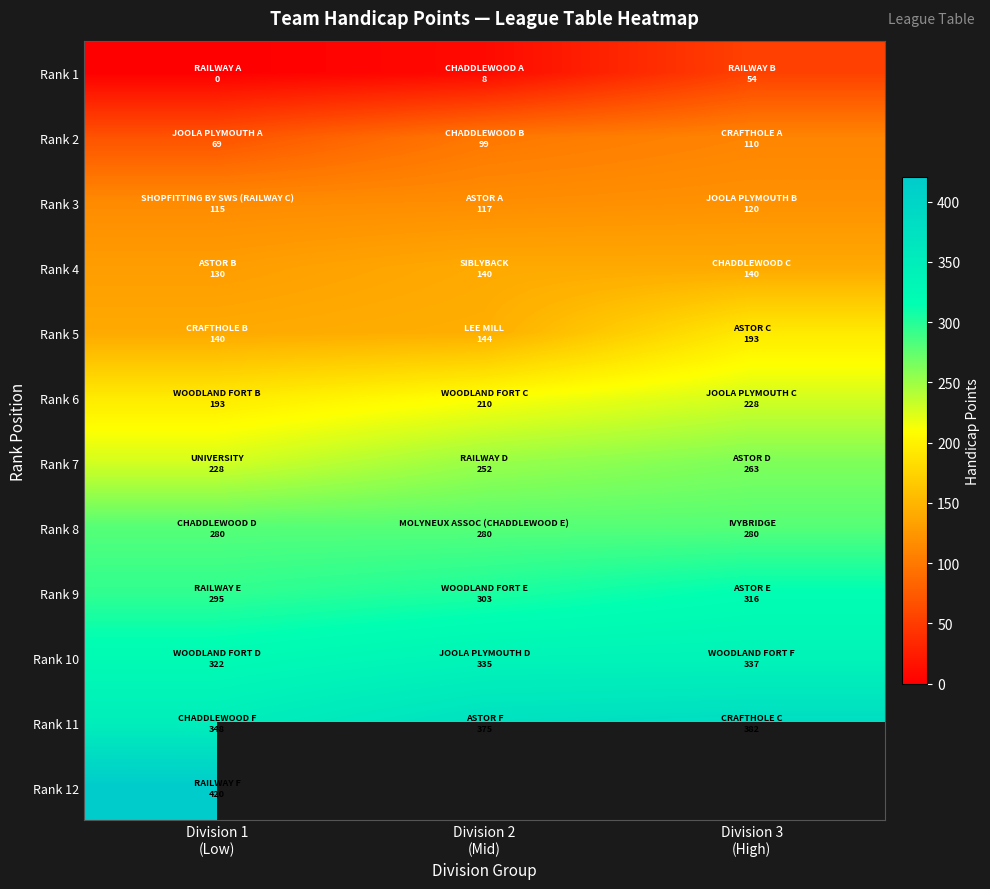

Is it true that Rank 11 equals 162.9 at Division 2 (Mid)?

False